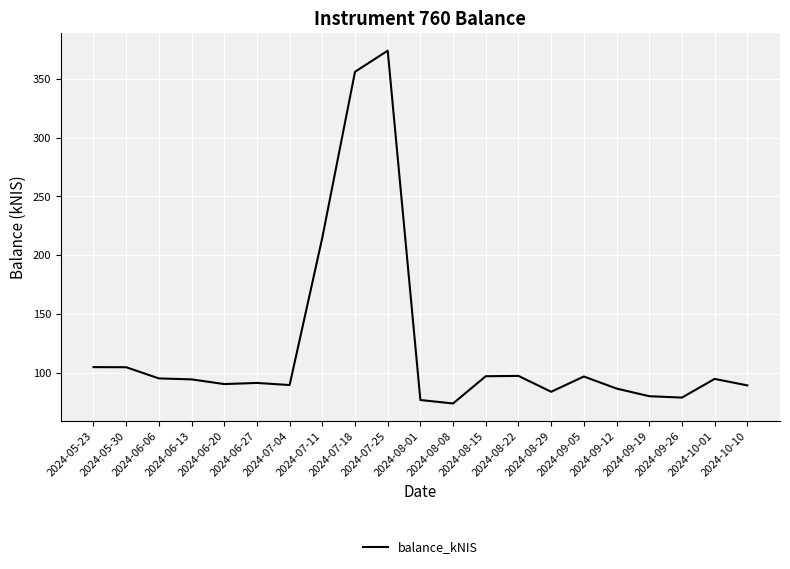

What is the difference between the maximum and minimum values?

300.4